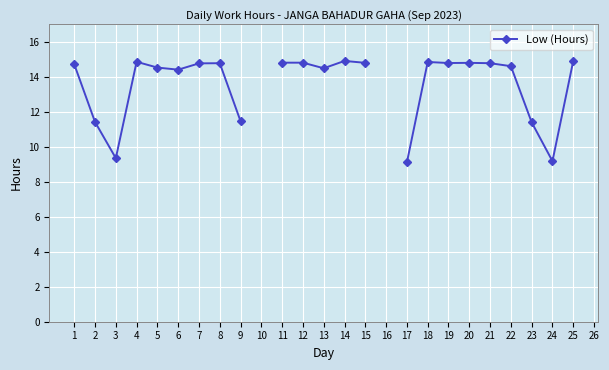

What is the smallest value displayed?

9.1